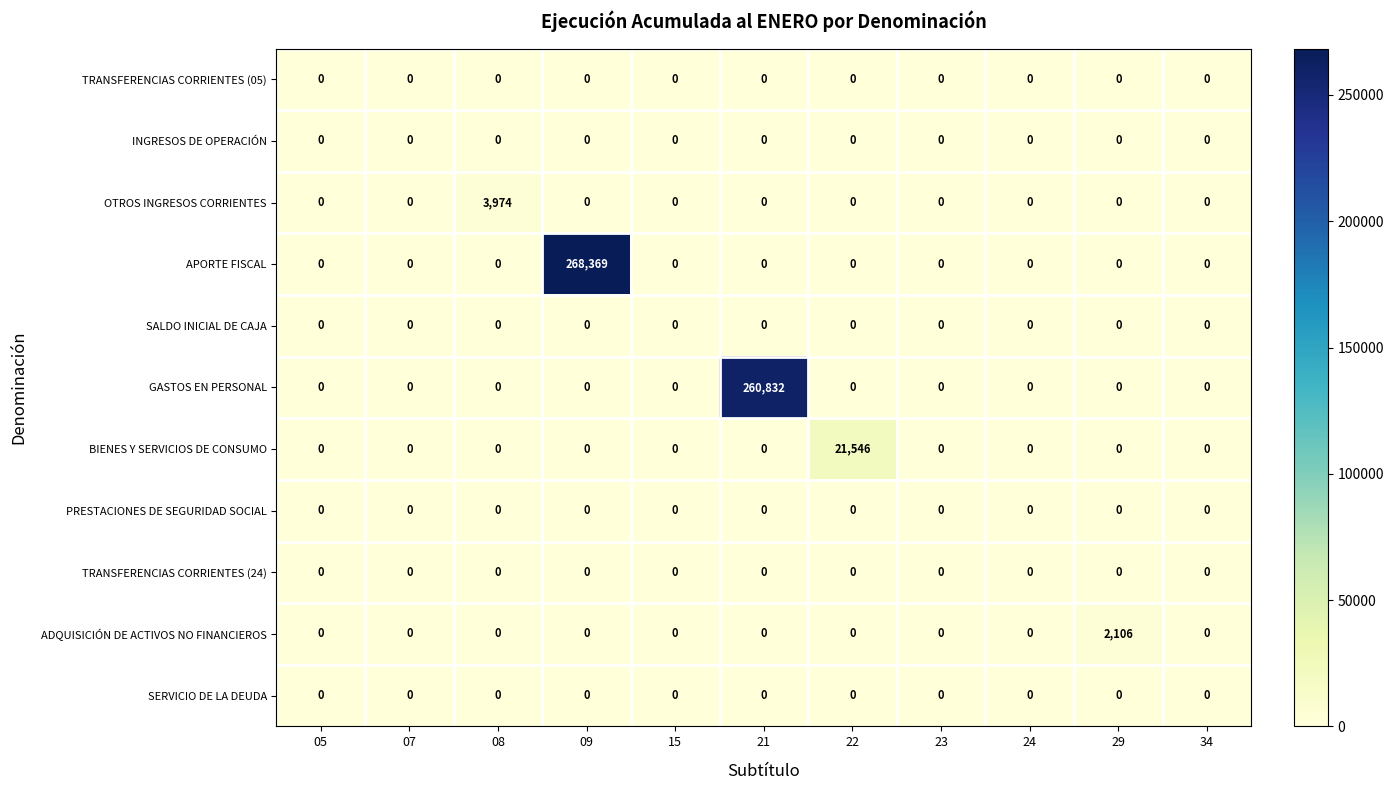

At how many categories does at least one series exceed 14839?

3